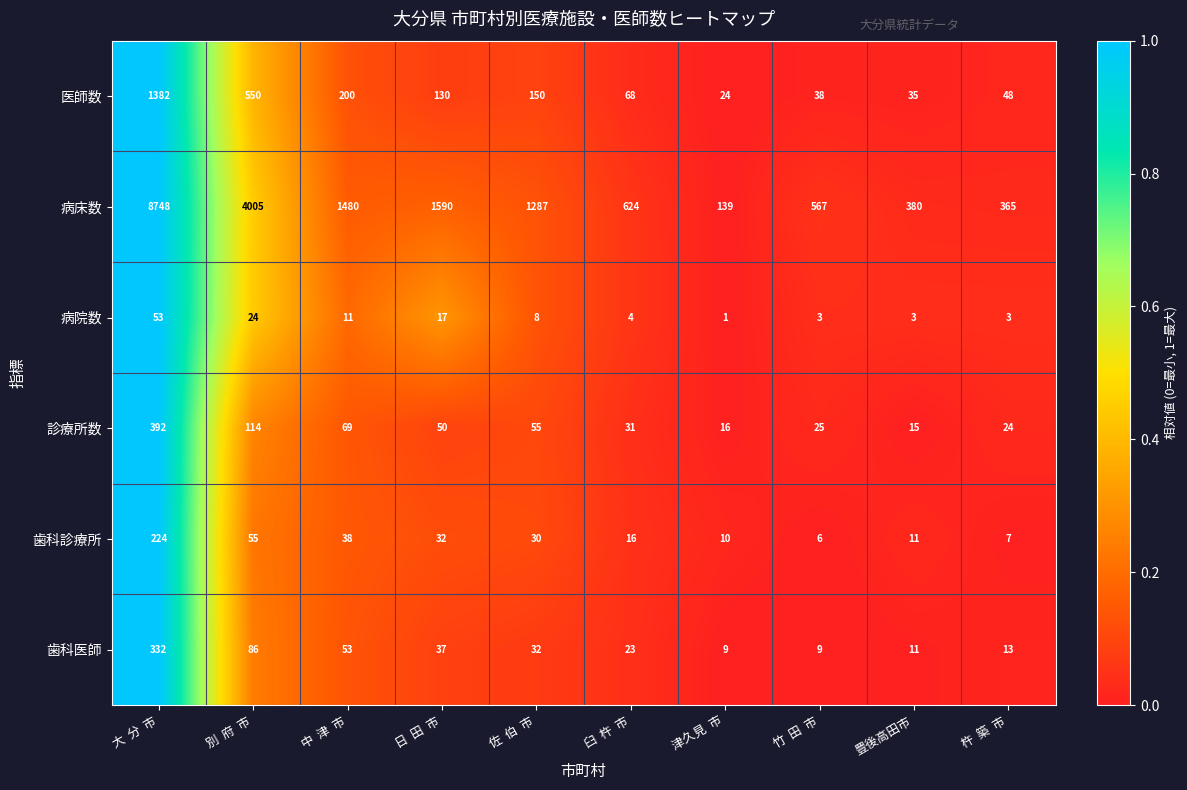

What is the maximum value shown in the chart?

8748